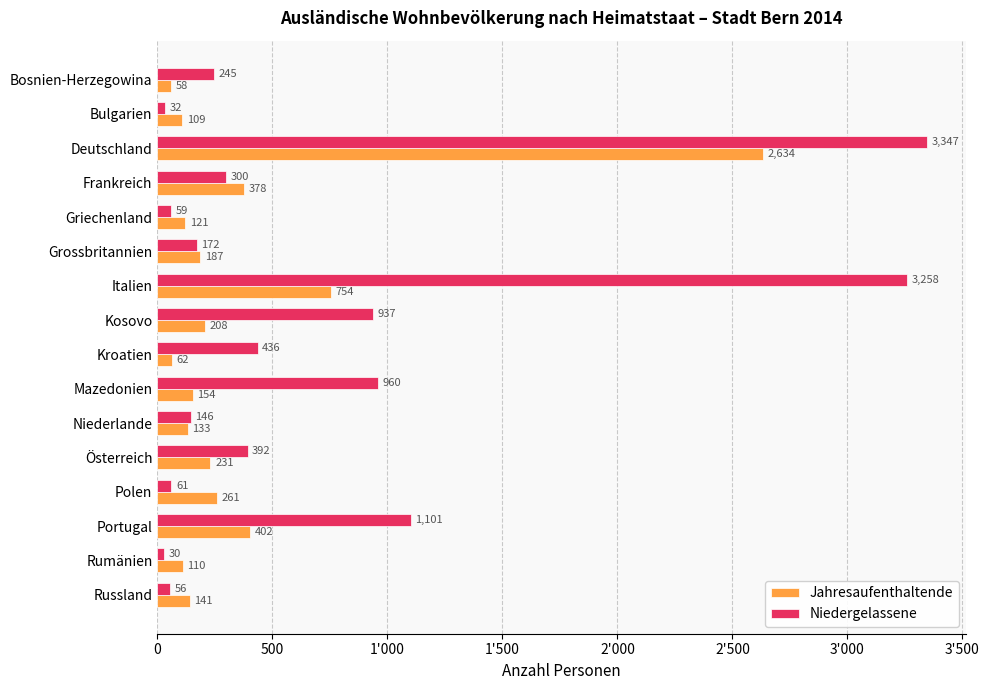

Reading left to right, extract all data points from this chart.

Jahresaufenthaltende: 58	109	2634	378	121	187	754	208	62	154	133	231	261	402	110	141
Niedergelassene: 245	32	3347	300	59	172	3258	937	436	960	146	392	61	1101	30	56